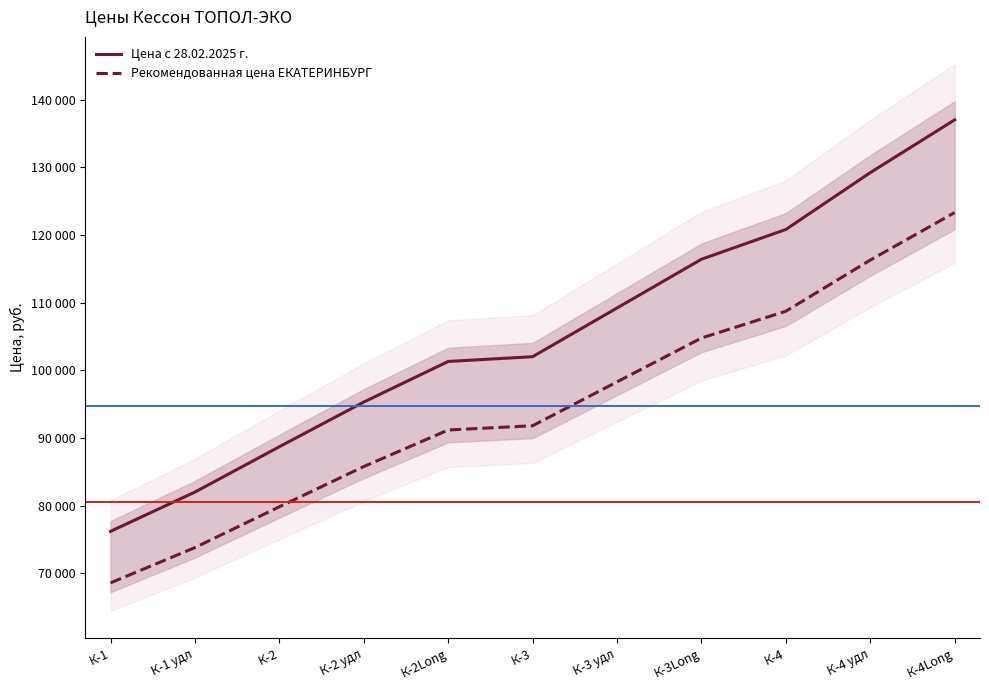

List the series in order of their peak value, highest first.

Цена с 28.02.2025 г., Рекомендованная цена ЕКАТЕРИНБУРГ